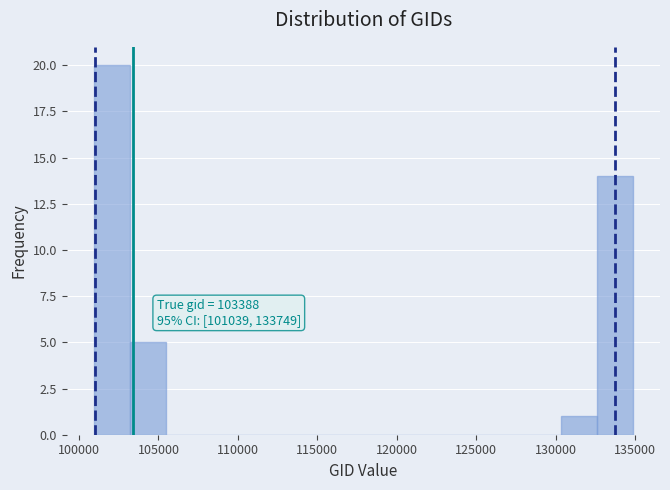

Which range on the x-axis has the tallest bar?

101000 to 103000